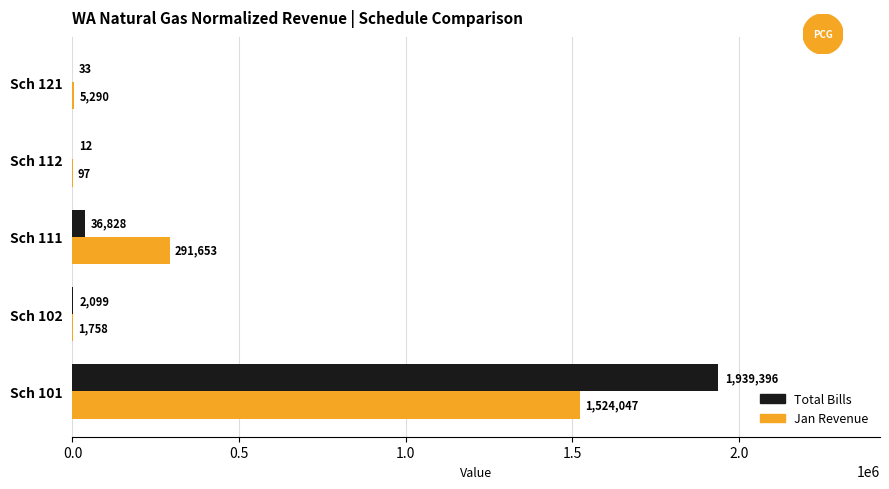

The Jan Revenue series shows 1757.5 at Sch 102. True or false?

True